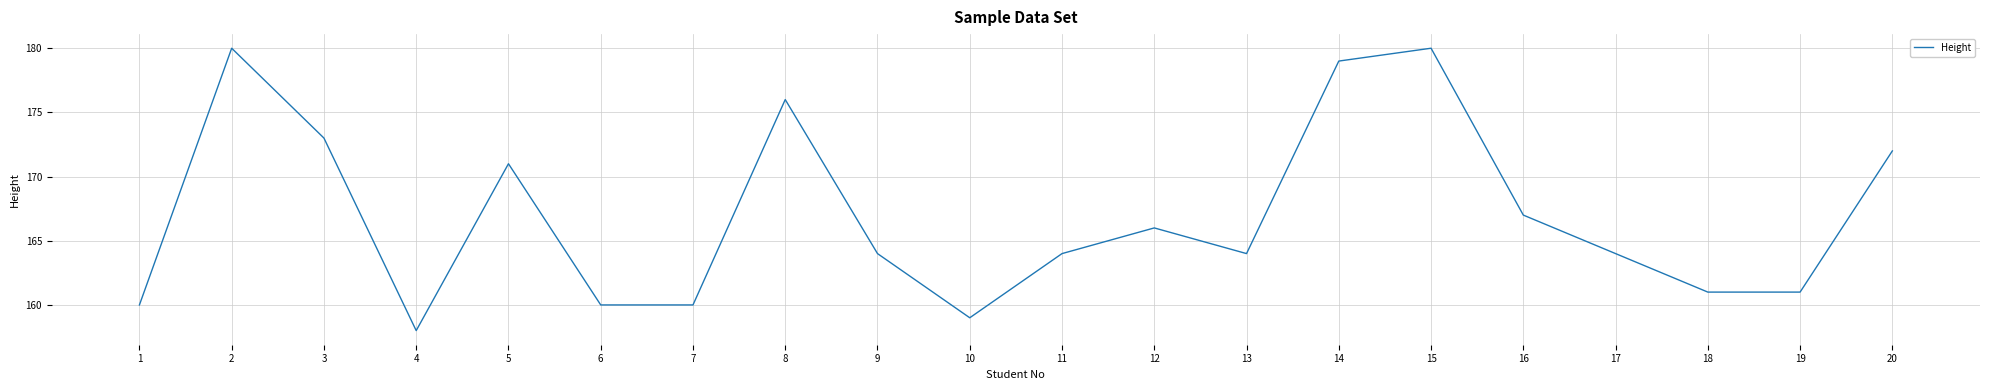

What is the difference between the maximum and minimum values?

22